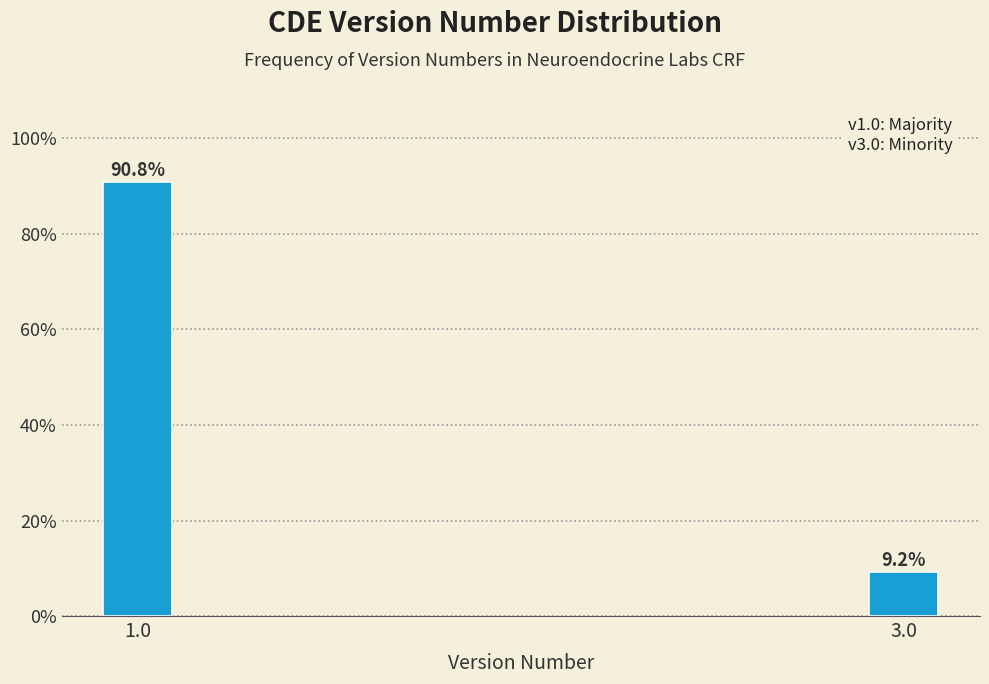

Reading left to right, list all the values displayed in this chart.

90.8	9.2